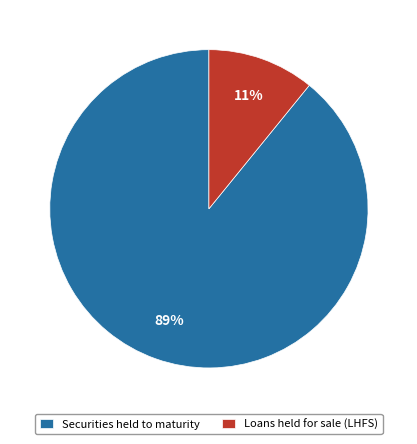

To the nearest percent, what portion does Loans held for sale (LHFS) represent?

11%